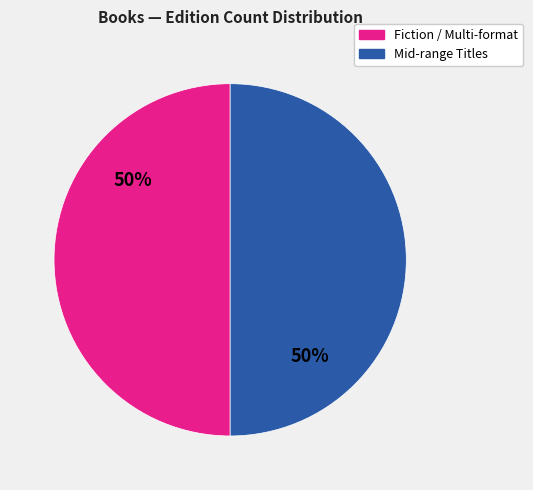

To the nearest percent, what is the average slice percentage?

50%